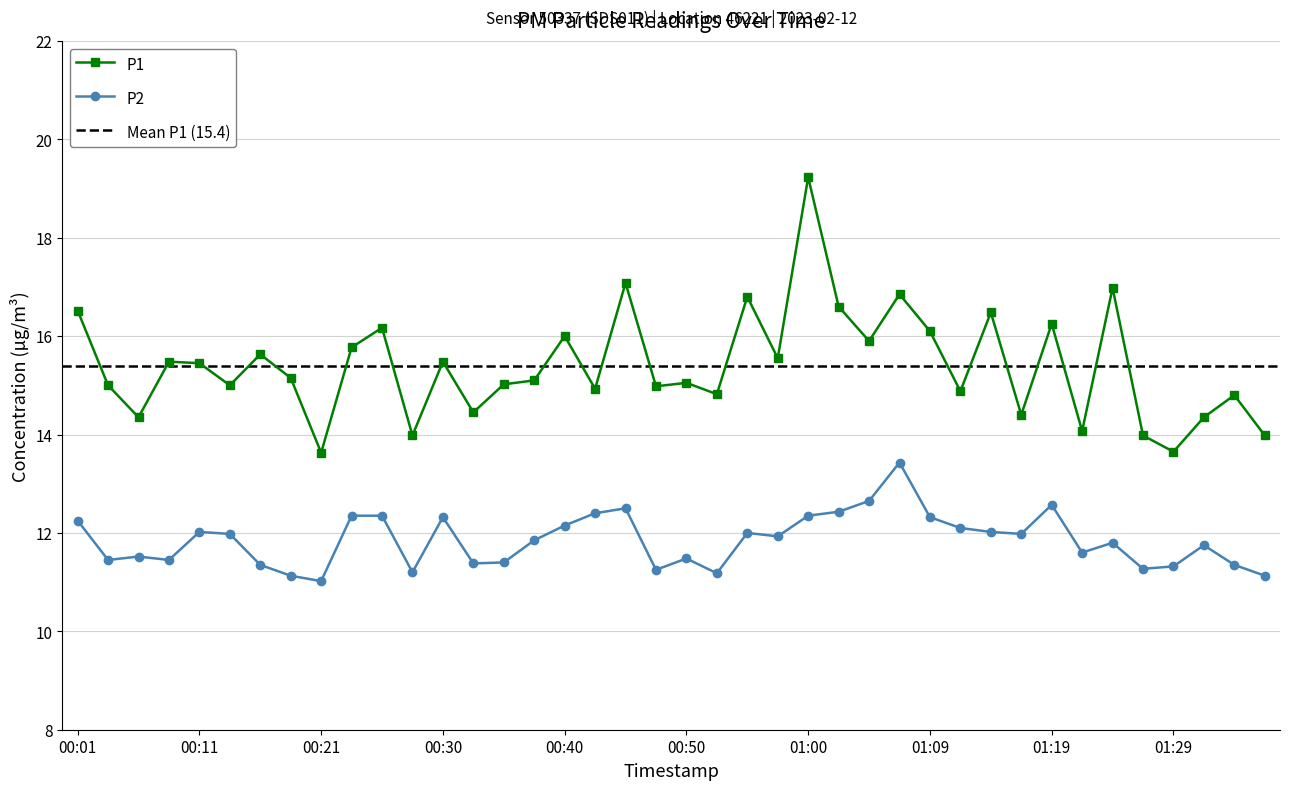

Which series has the widest spread of values?

P1